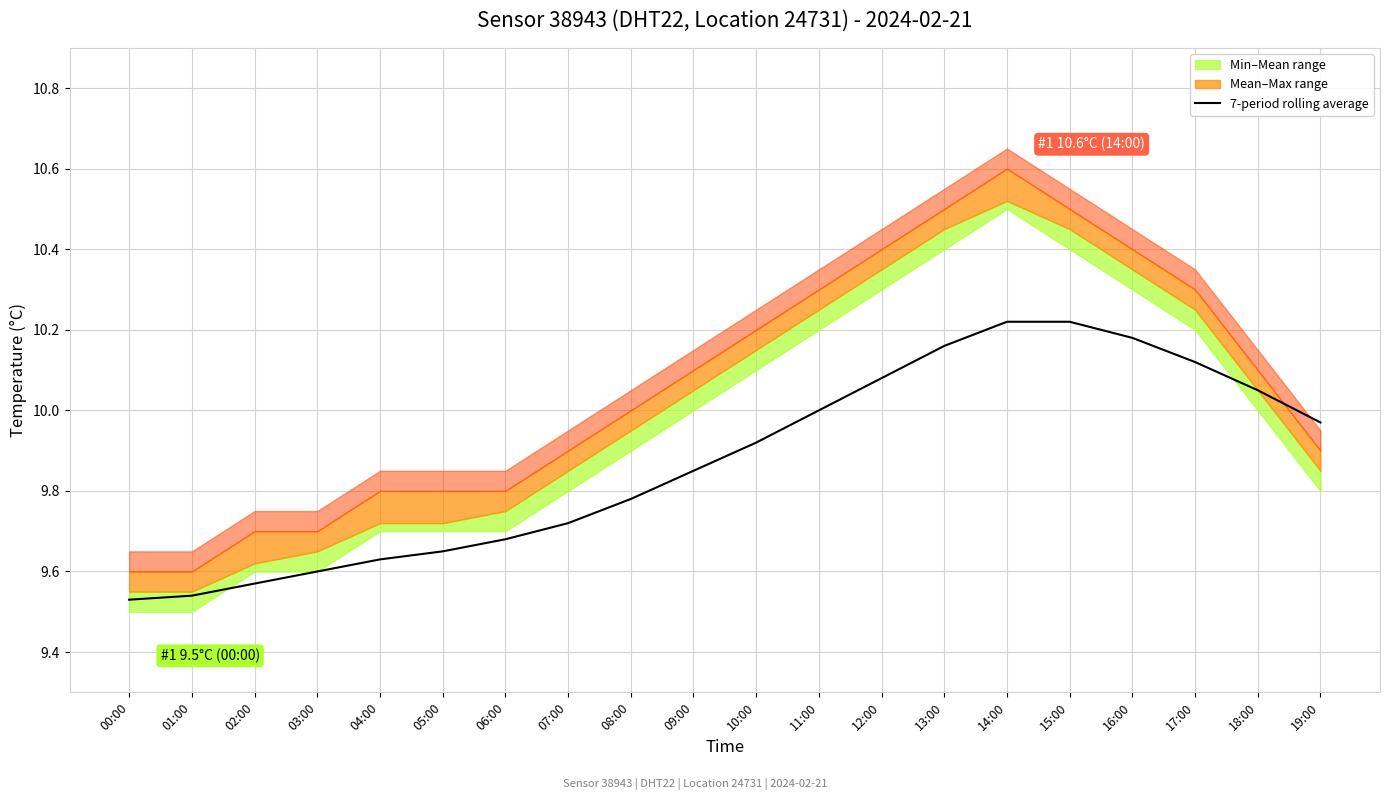

How many categories are shown in the chart?

20